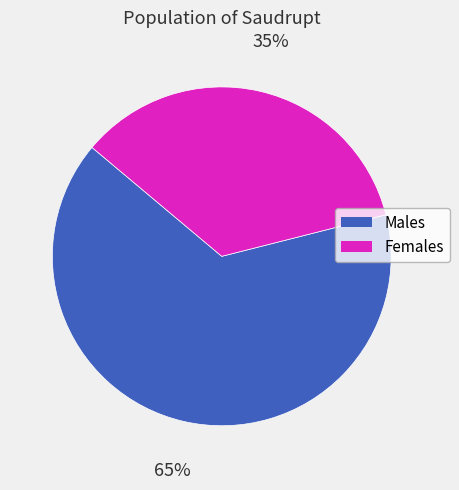

To the nearest percent, what is the average slice percentage?

50%